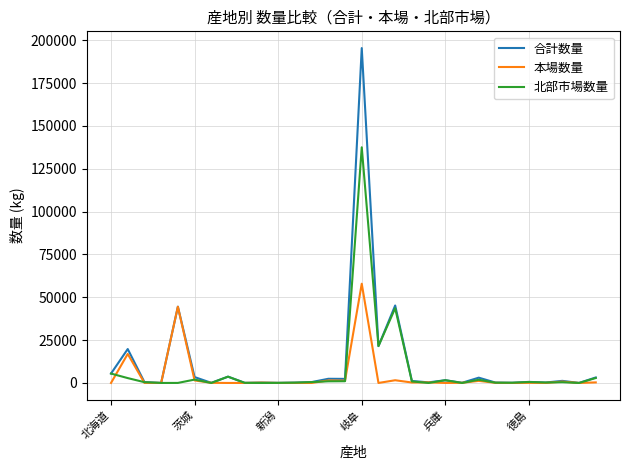

List the series in order of their peak value, lowest first.

本場数量, 北部市場数量, 合計数量